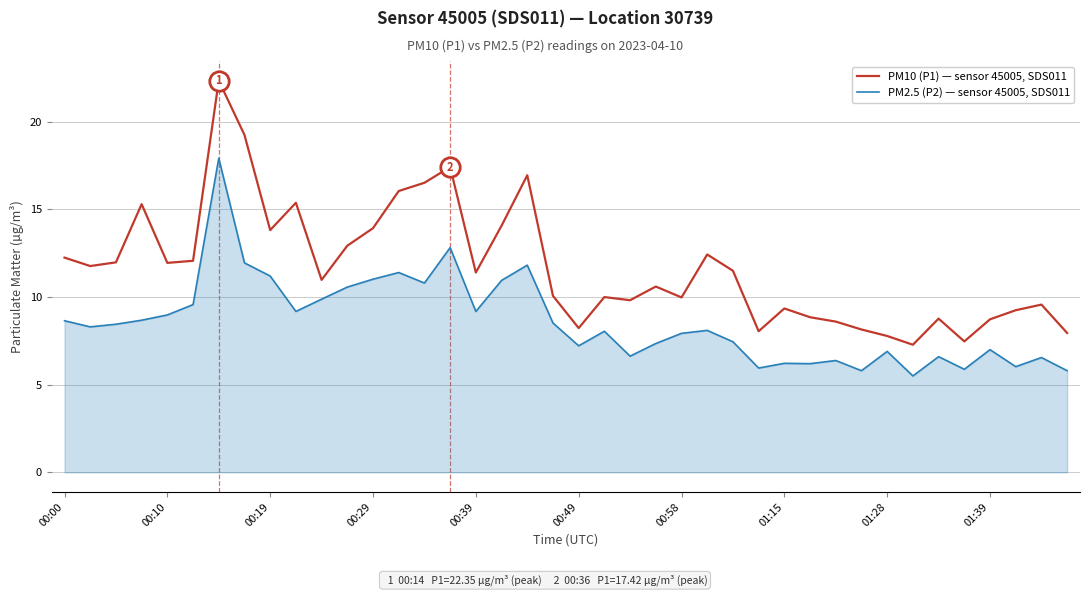

What is the average value of the PM2.5 (P2) — sensor 45005, SDS011 series?

8.6